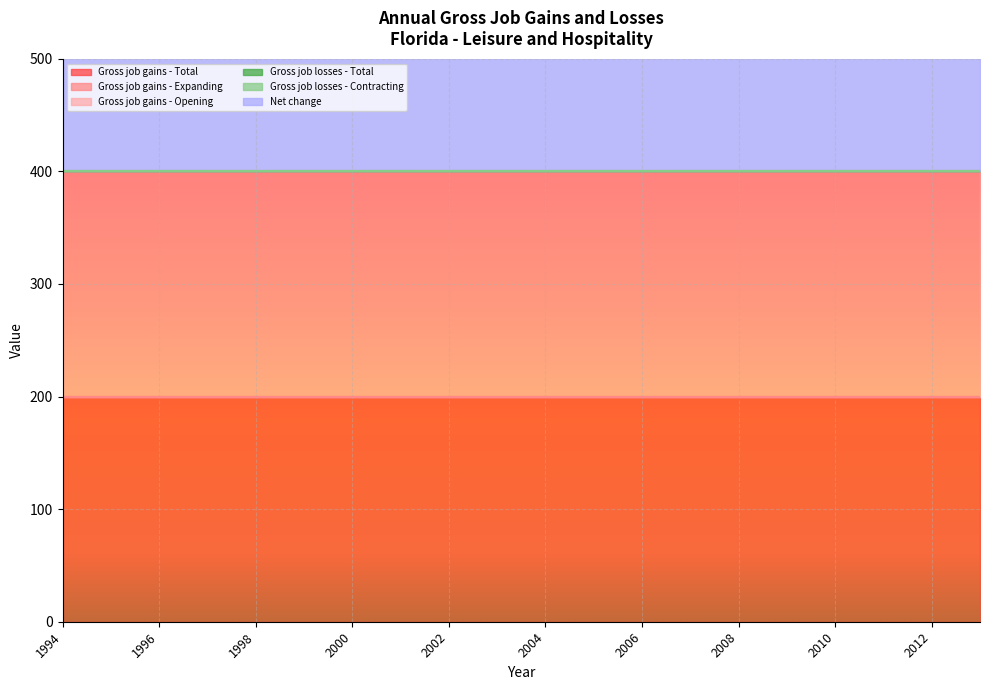

At which label is Gross job gains - Opening closest to 200?

1994